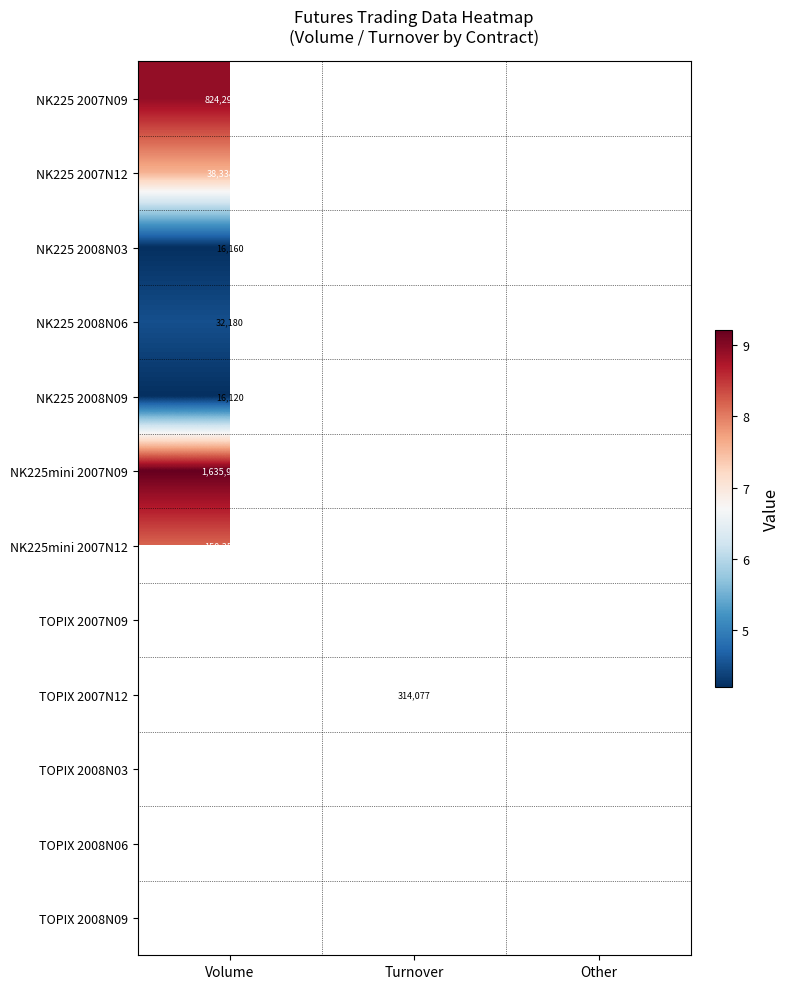

How many categories are shown in the chart?

3